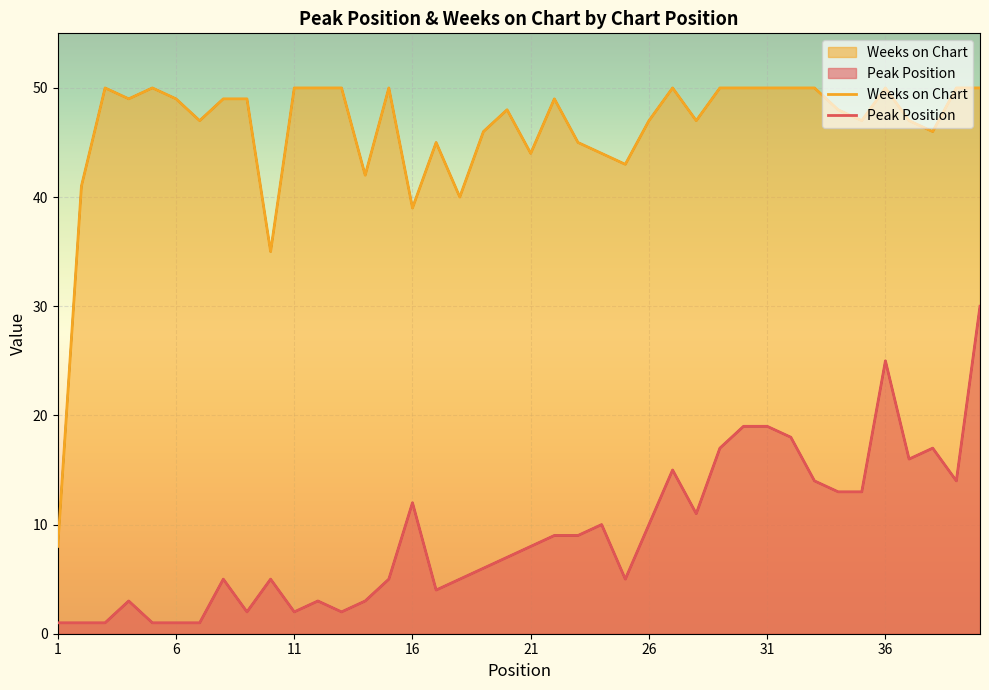

At which category does Weeks on Chart reach its first local peak?

3